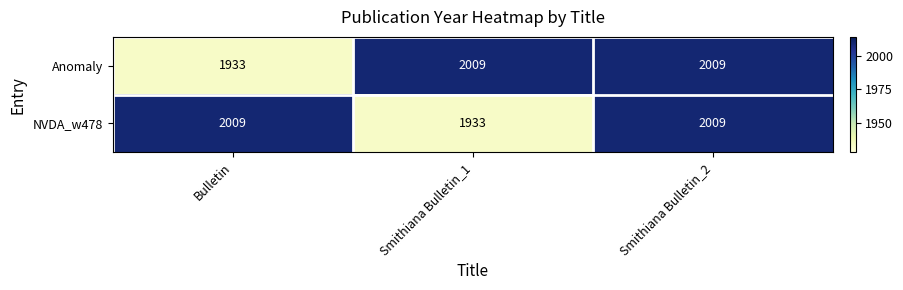

Count the NVDA_w478 values in the range 1933 to 2009.

3